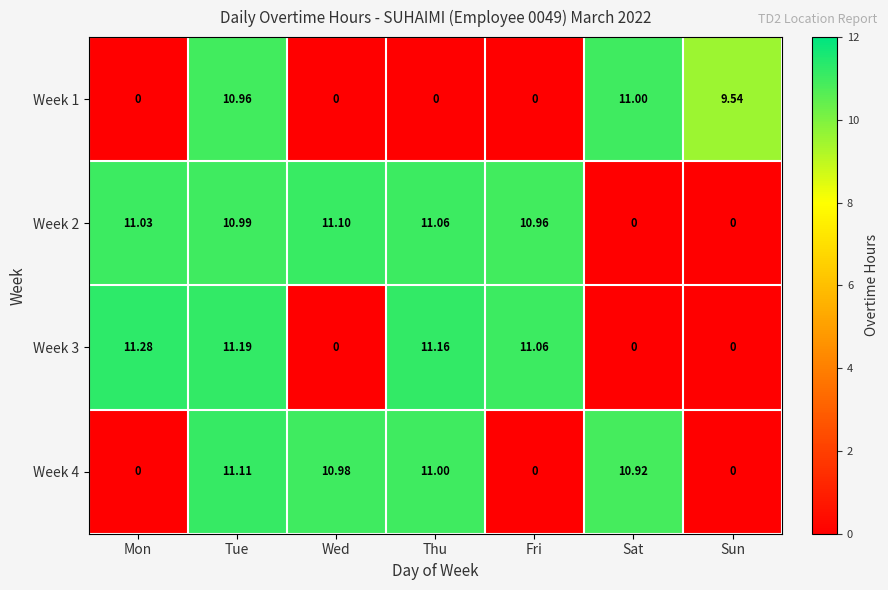

At how many categories does at least one series exceed 2?

7